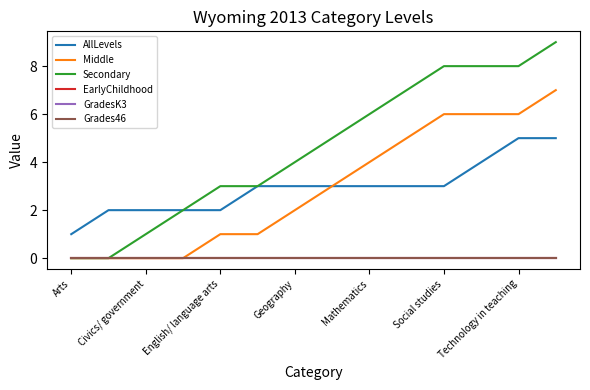

True or false: Grades46 and Middle cross at least once.

False